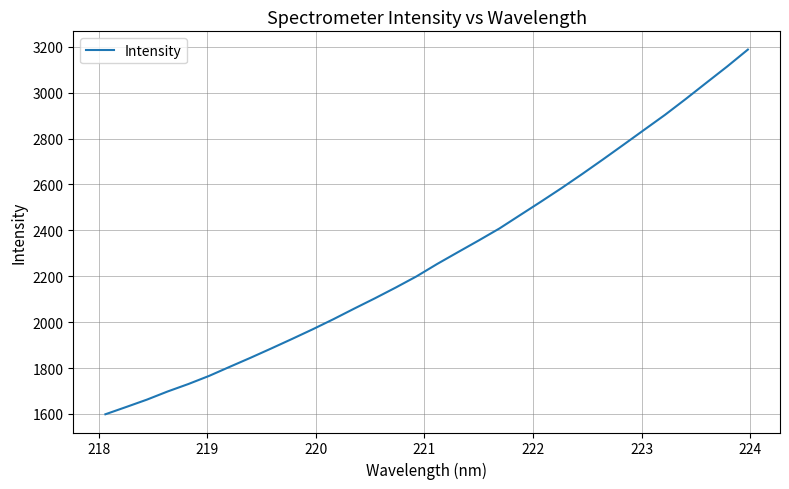

What is the difference between the maximum and minimum values?

1589.3